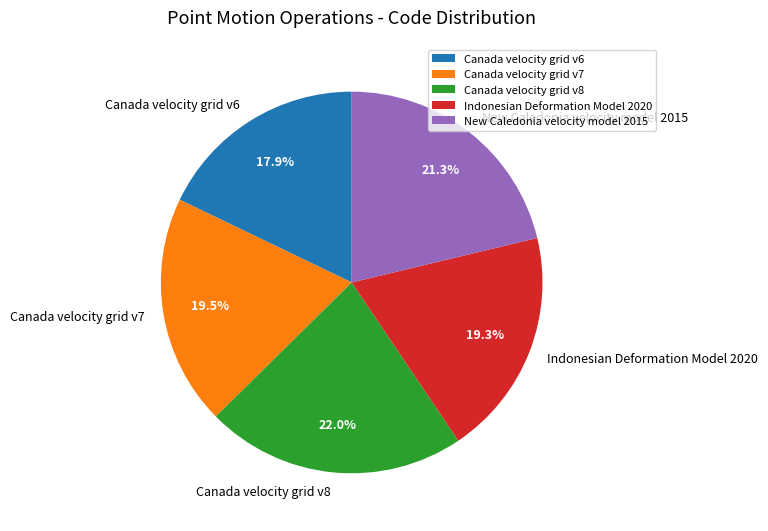

The Canada velocity grid v6 slice represents 24% of the pie. True or false?

False